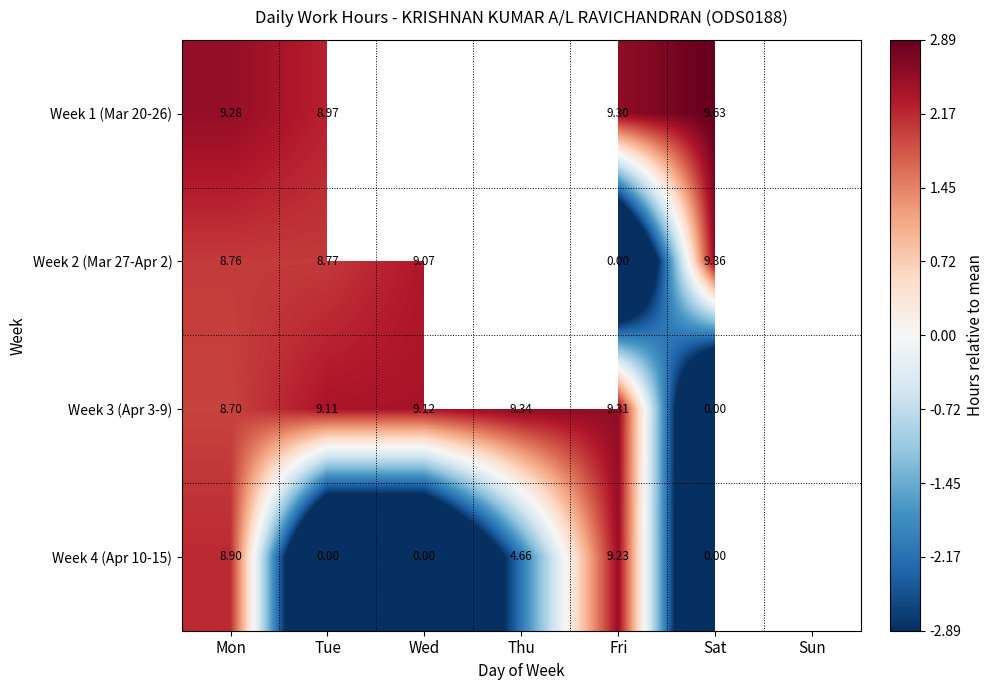

Is the value of Week 1 (Mar 20-26) at Tue greater than the value of Week 4 (Apr 10-15) at Wed?

Yes